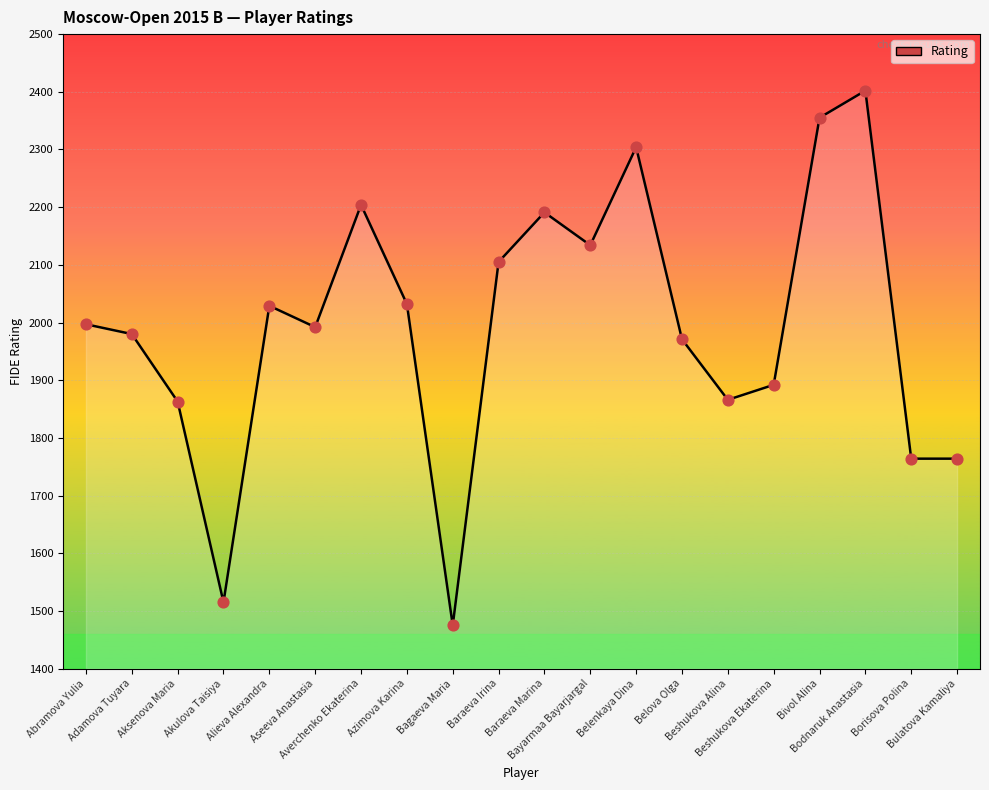

Approximately how many times larger is the value at Bagaeva Maria compared to Bulatova Kamaliya?

0.8